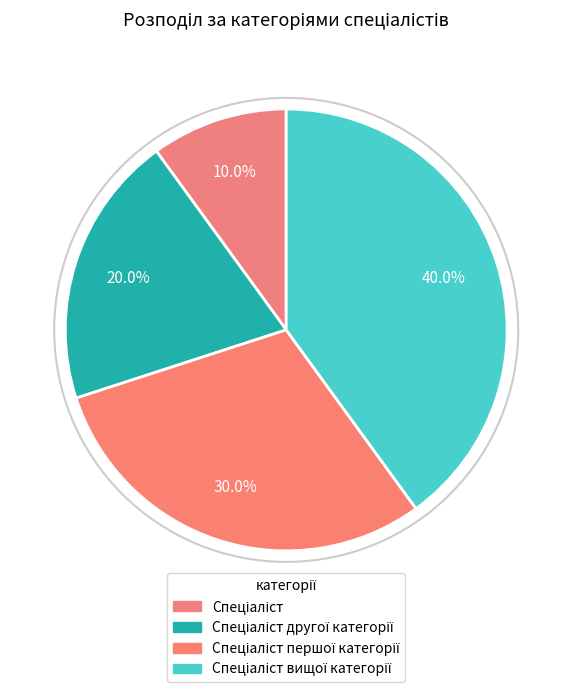

Which slice is the smallest?

Спеціаліст